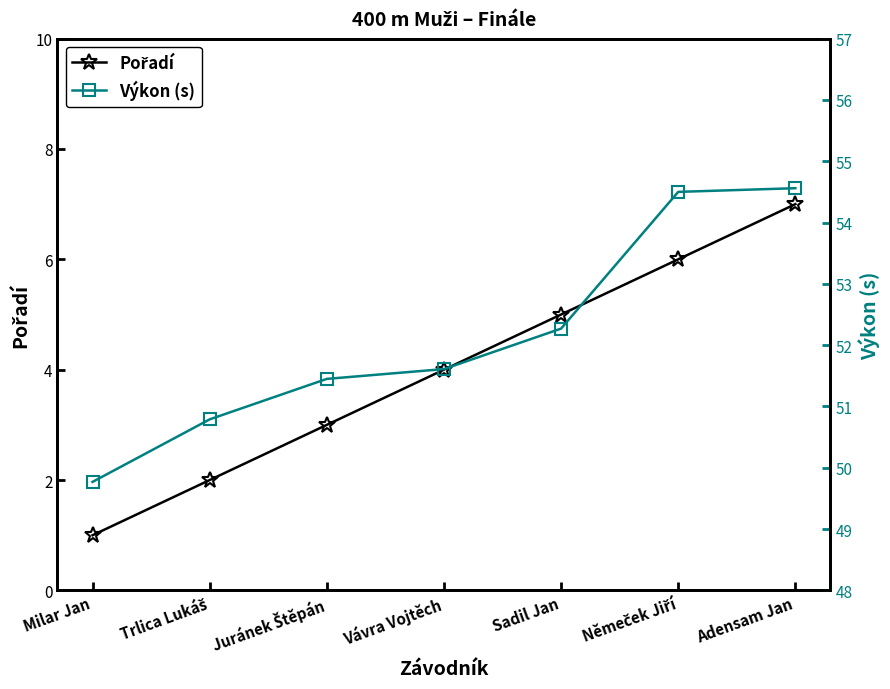

At which label does Pořadí reach its minimum?

Milar Jan